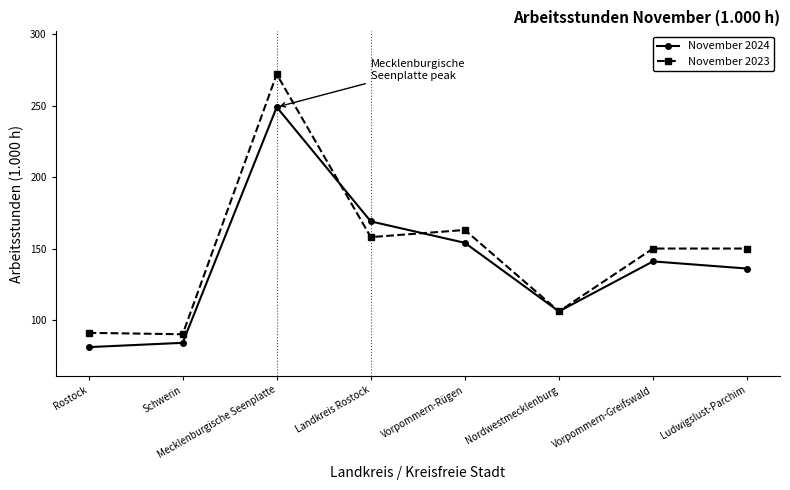

Which category has the lowest value in the November 2024 series?

Rostock